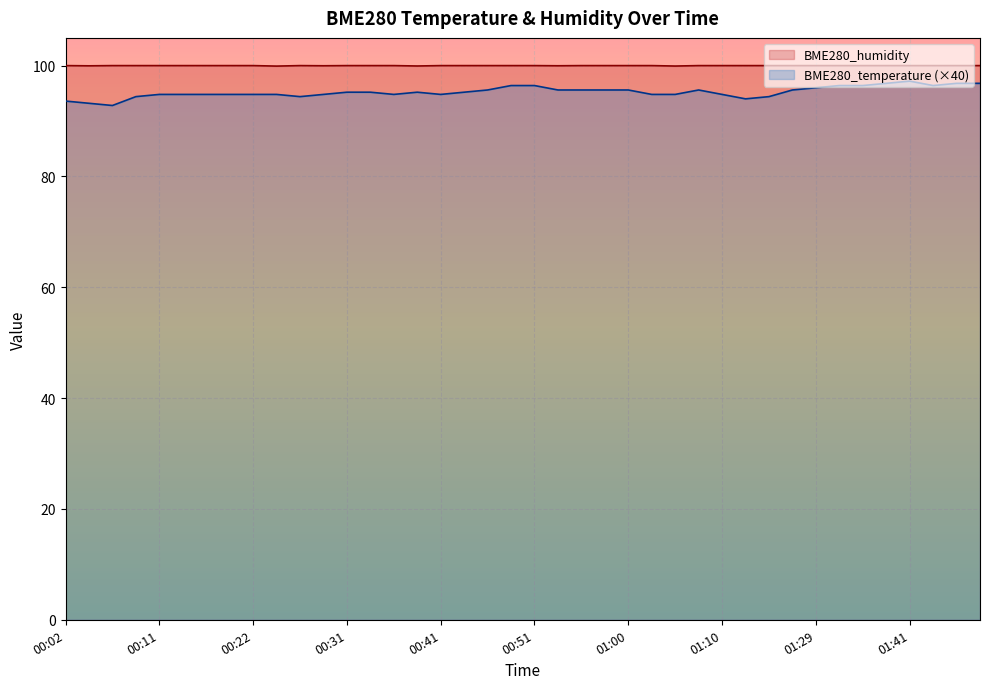

What is the sum of all BME280_humidity values?

3999.7